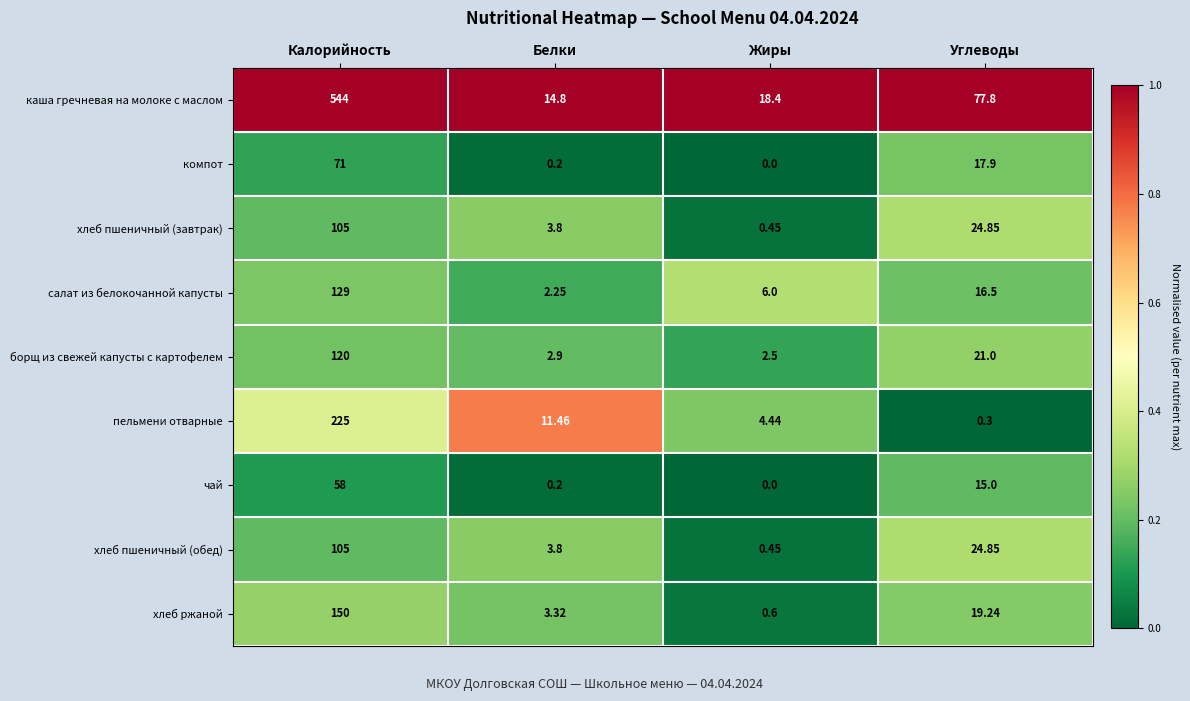

Which series changed the most between Жиры and Углеводы?

каша гречневая на молоке с маслом